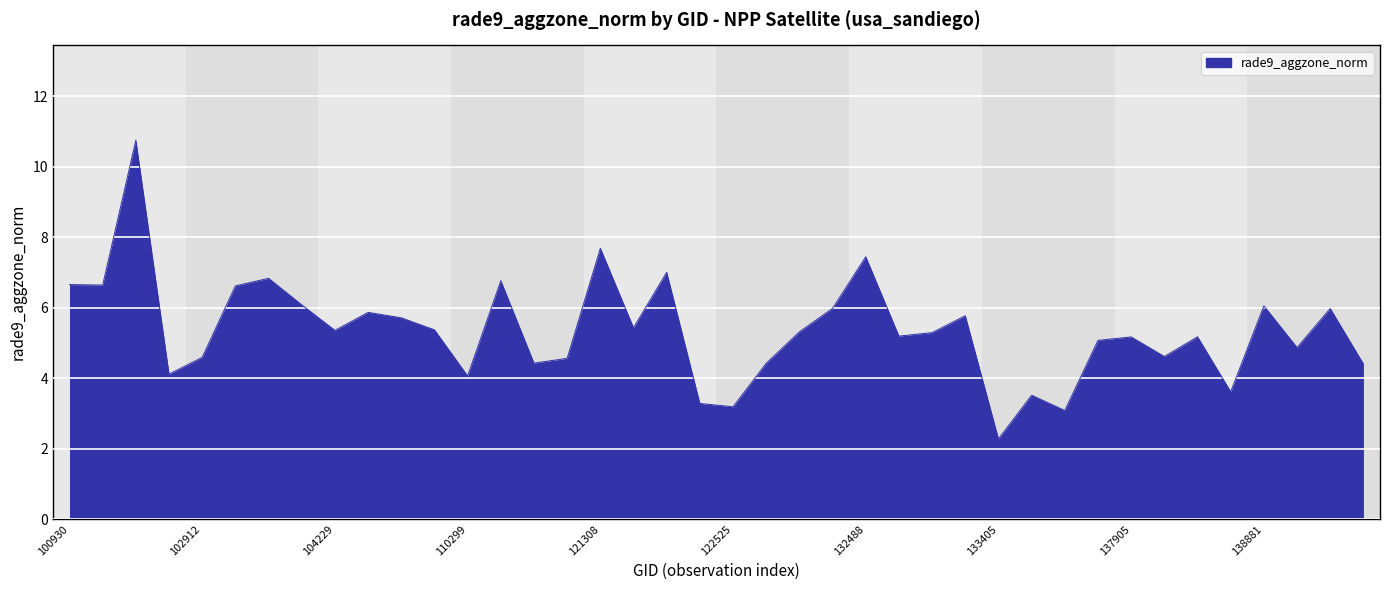

What is the minimum value shown in the chart?

2.3